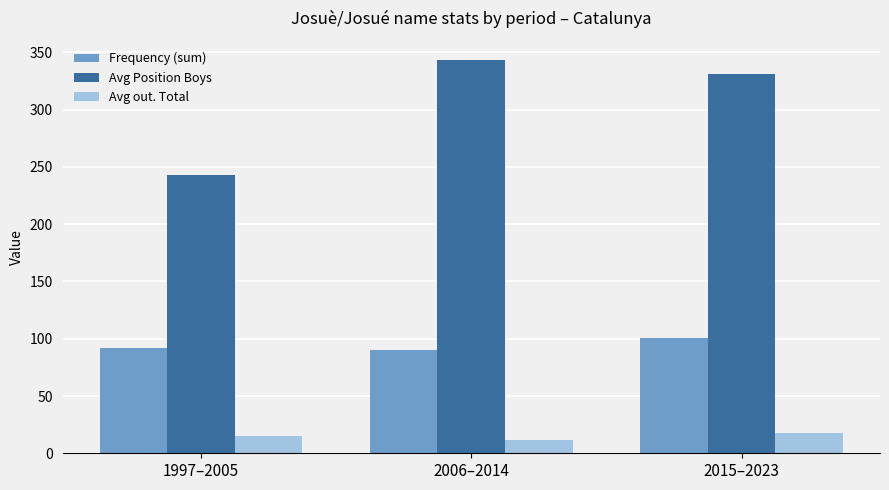

What is the difference between the highest and lowest values at 2015–2023?

313